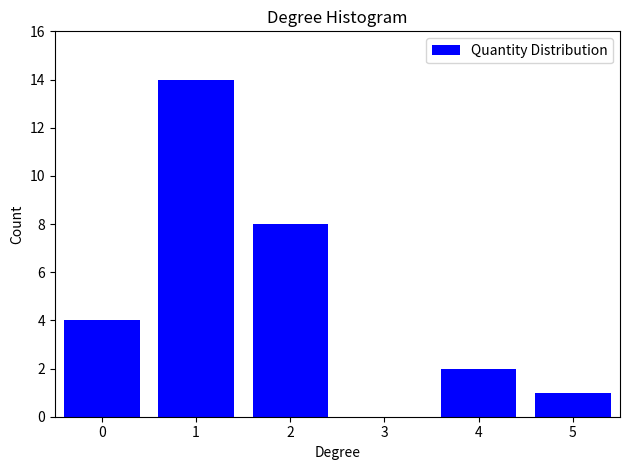

How tall is the bar that spans -0.5 to 0.5 on the x-axis? The values are not printed on the chart, so give them approximately, as read against the axis.

4